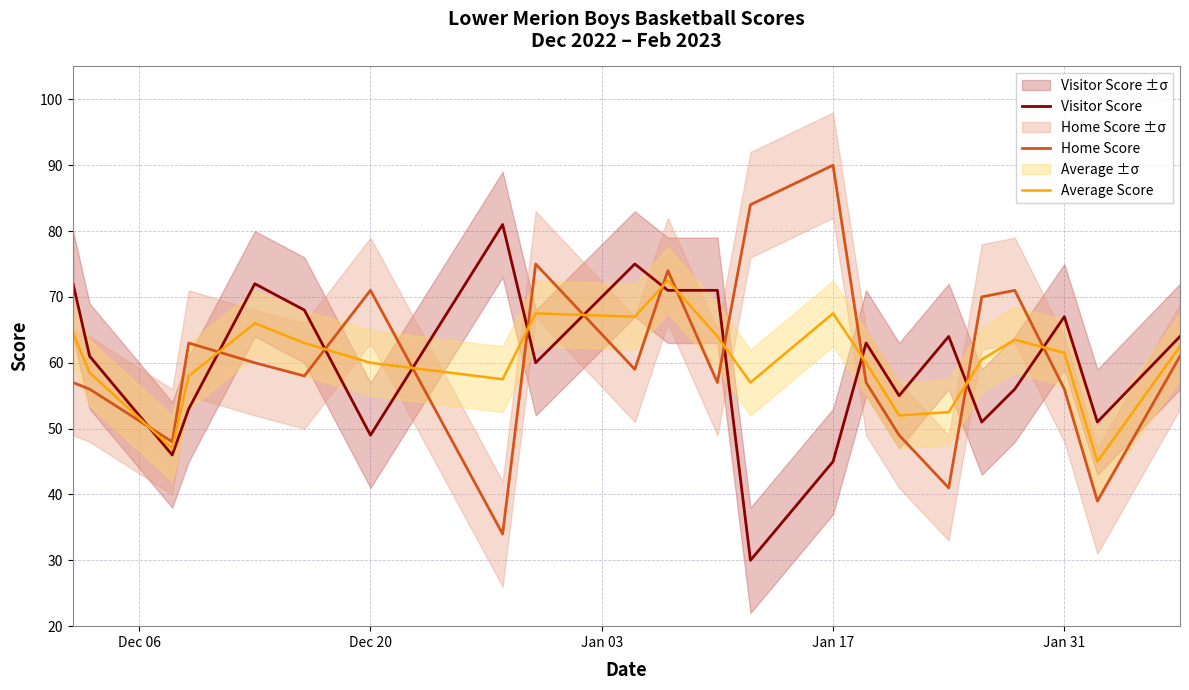

List the series in order of their peak value, highest first.

Home Score, Visitor Score, Average Score